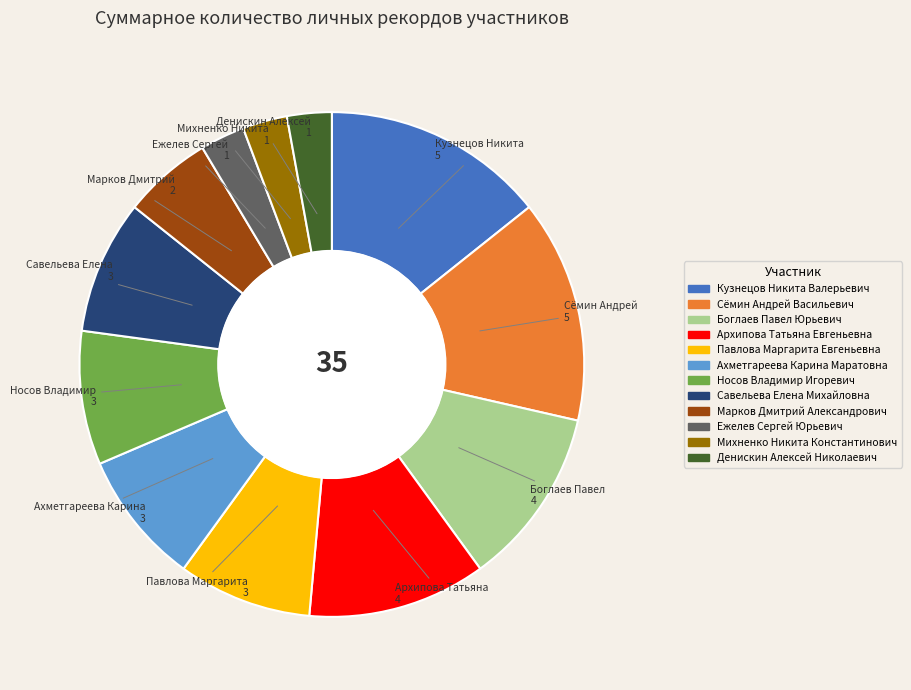

What is the ratio of the value at Носов Владимир Игоревич to the value at Кузнецов Никита Валерьевич?

0.6